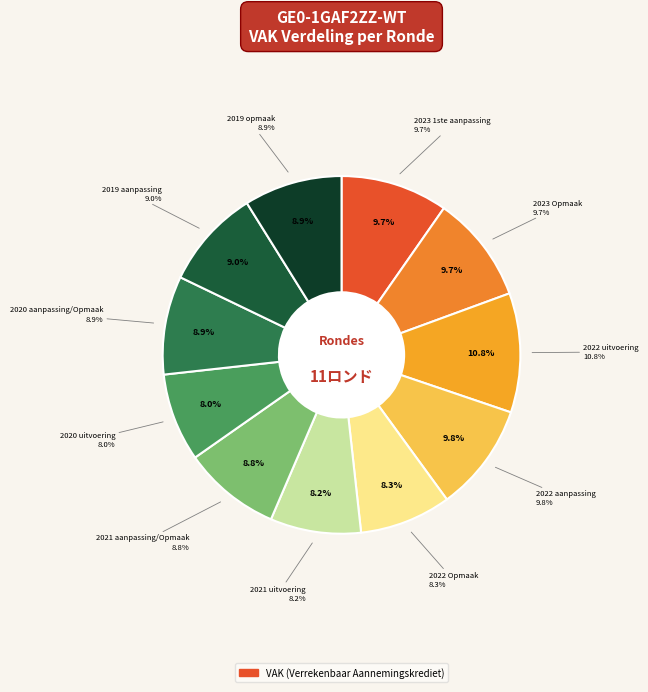

What is the change in value from 2023 1ste aanpassing to 2021 aanpassing/Opmaak?

-231